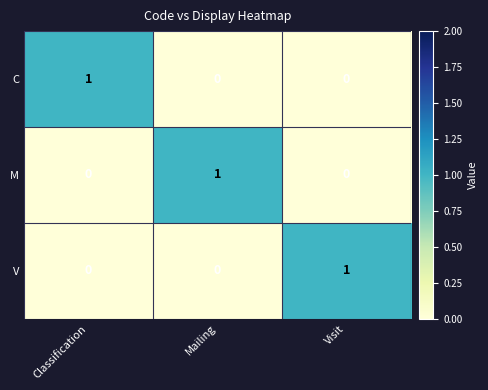

At how many categories does at least one series exceed 0?

3